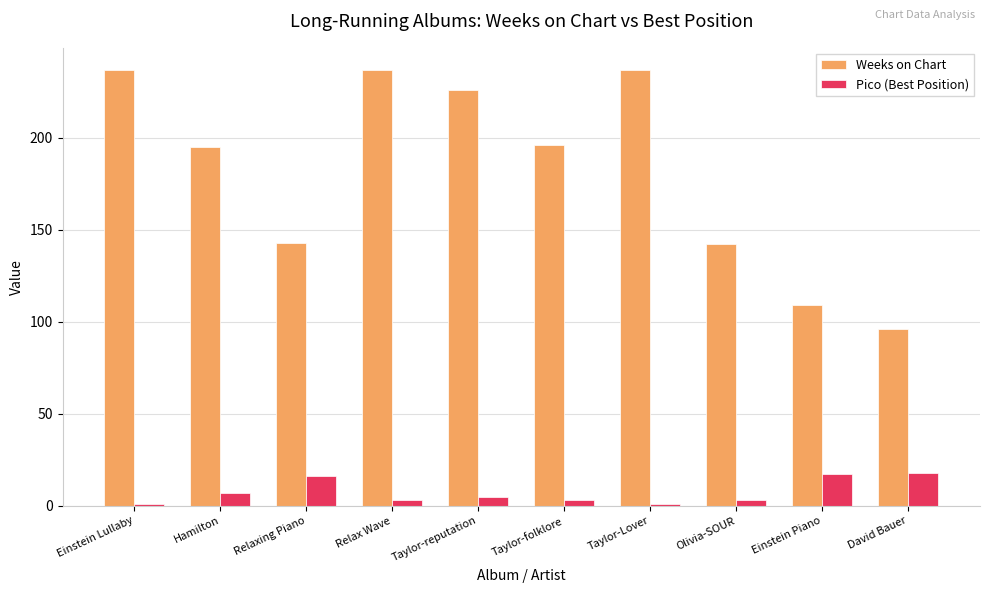

What is the average value of the Weeks on Chart series?

182